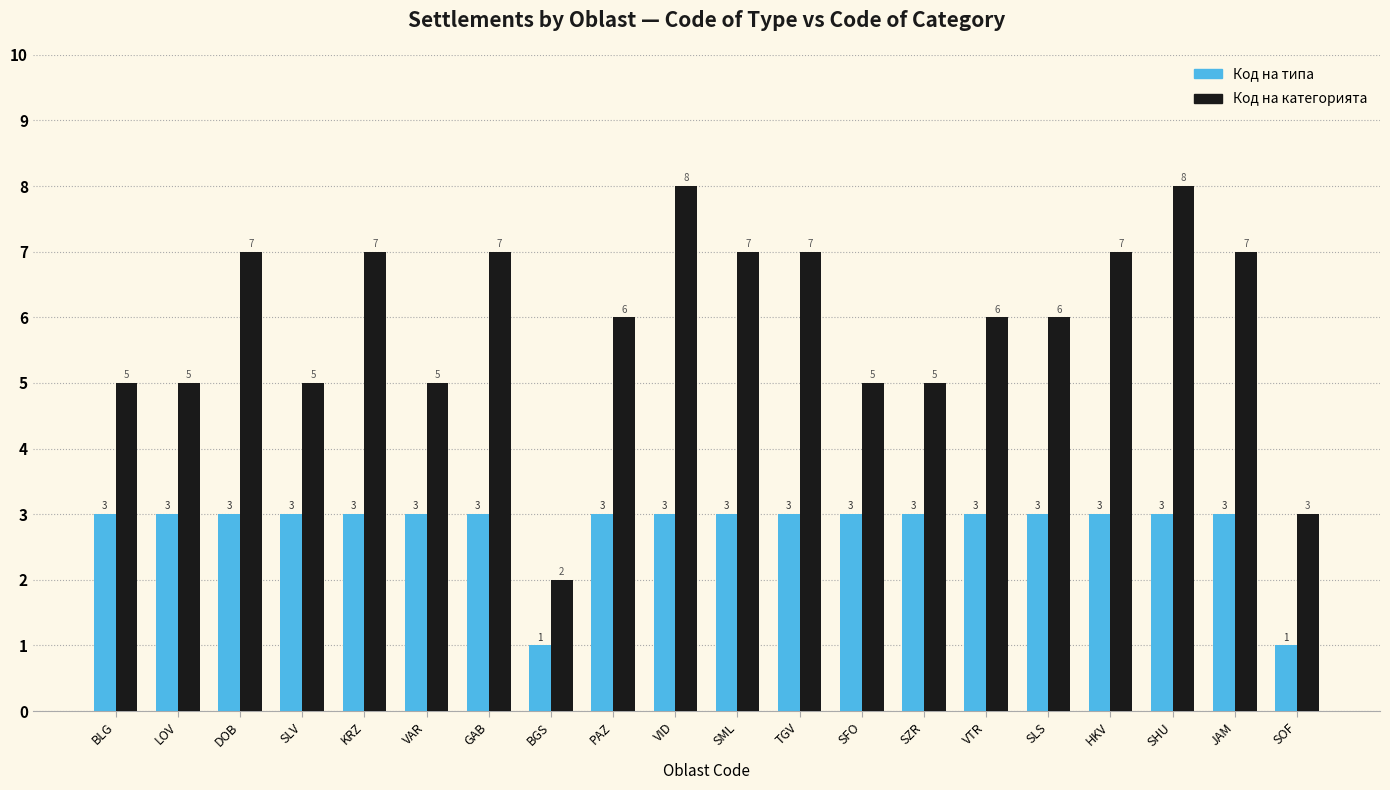

What is the value of the Код на типа bar at the 1st from the left?

3